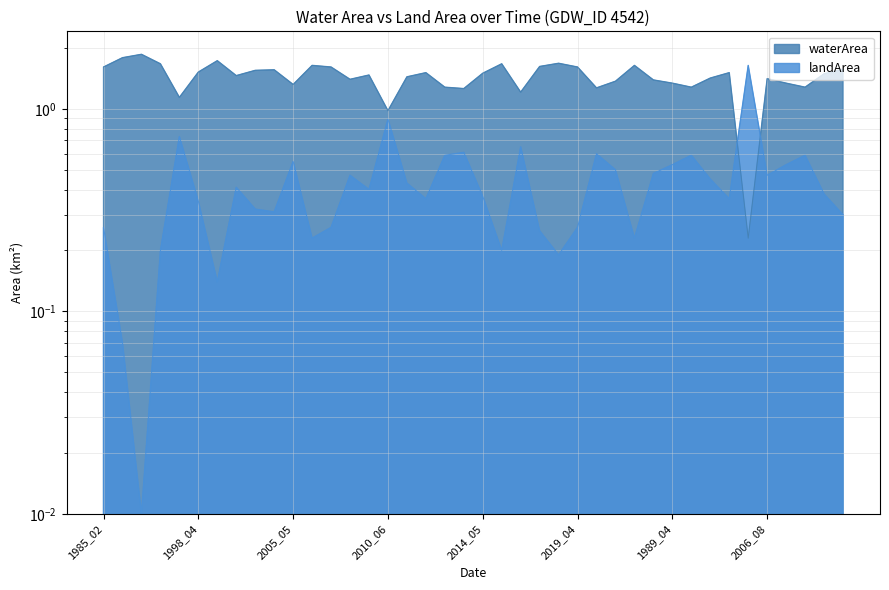

How many categories are shown in the chart?

40